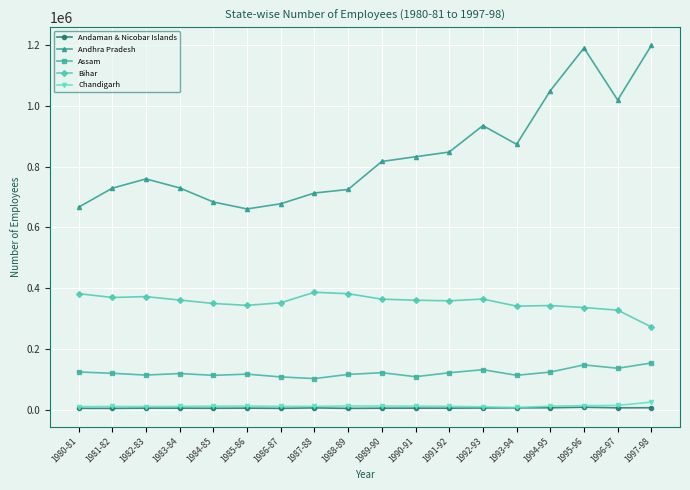

Which series has the largest total across all categories?

Andhra Pradesh